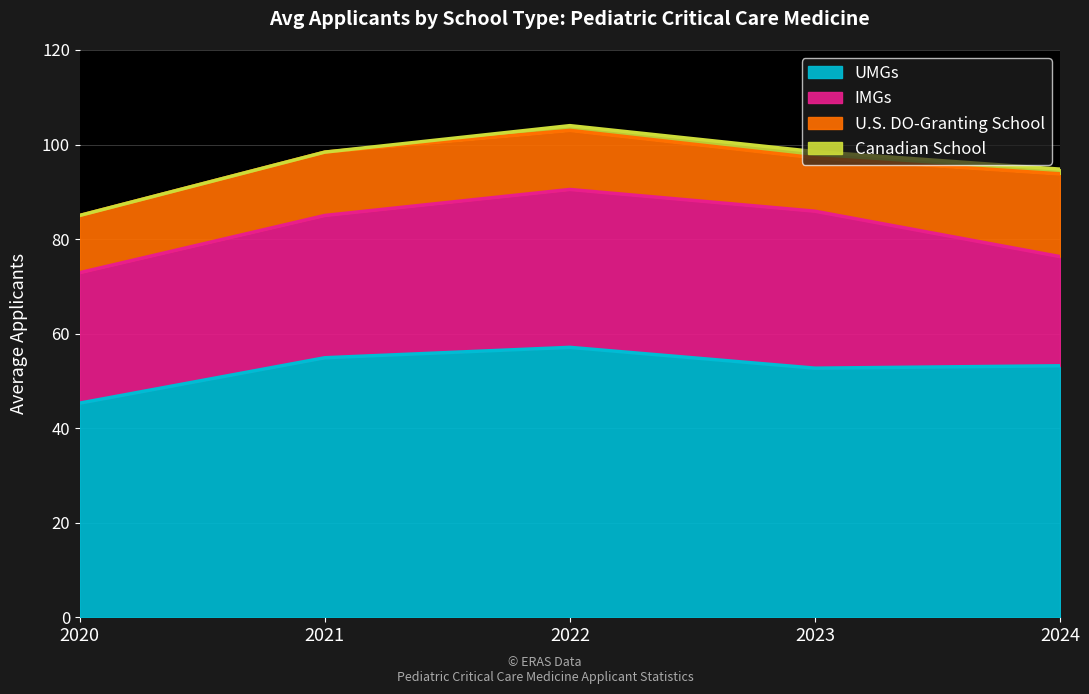

At which category does the chart reach its peak across all series?

2022